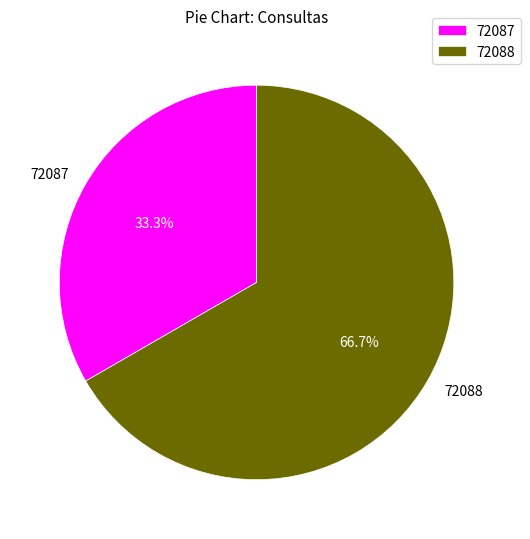

Is there a majority slice in this chart?

Yes